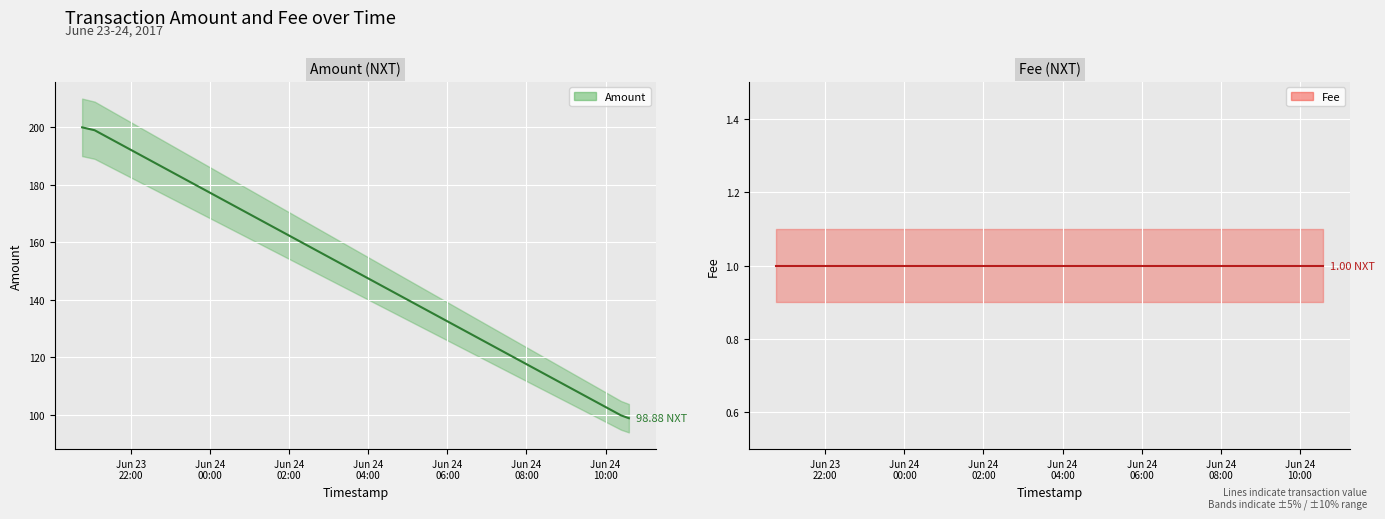

Rank the series by their average value, from lowest to highest.

Fee, Amount